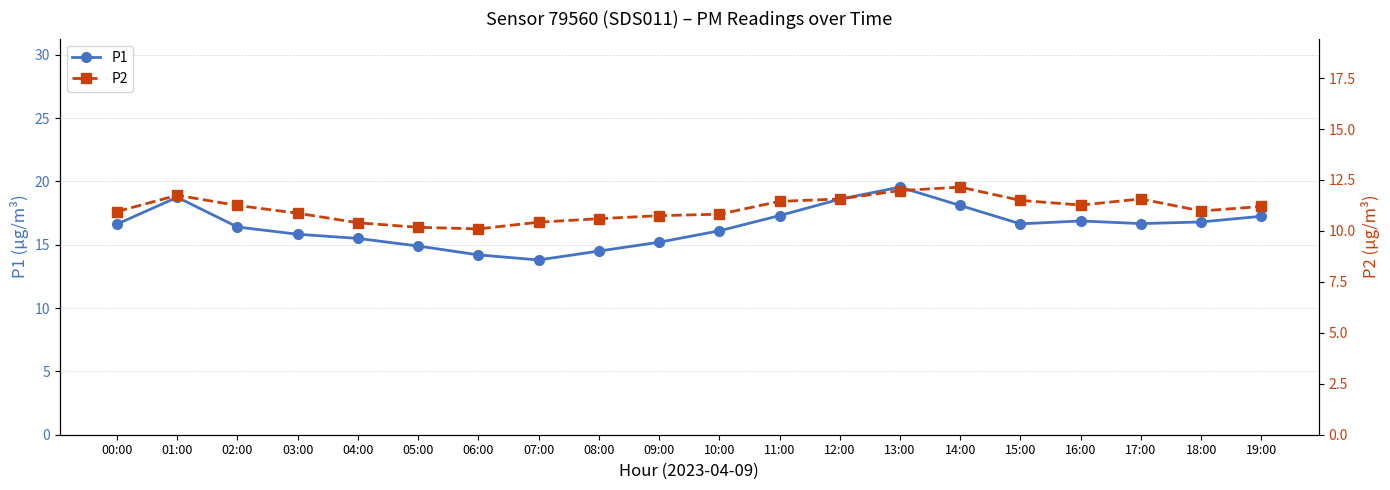

What is the value of the P2 point at the 2nd from the left?

11.8